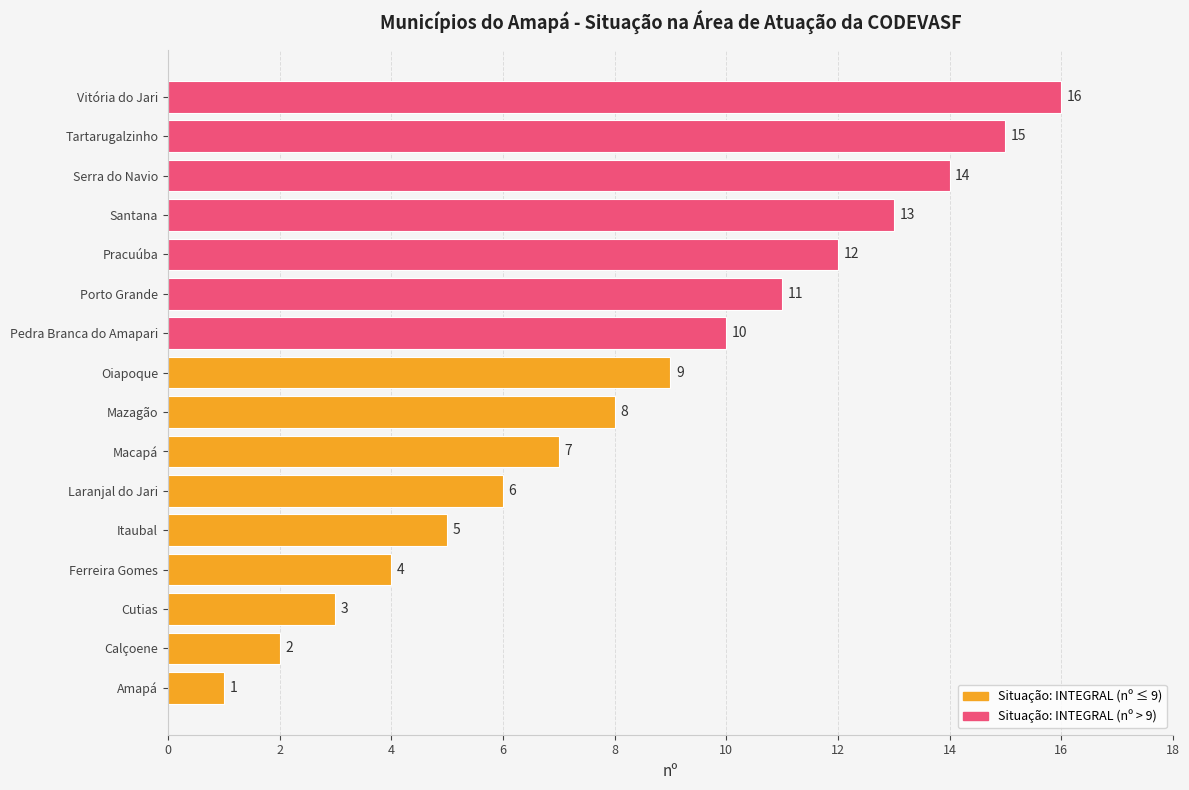

How many bars are there in total?

16